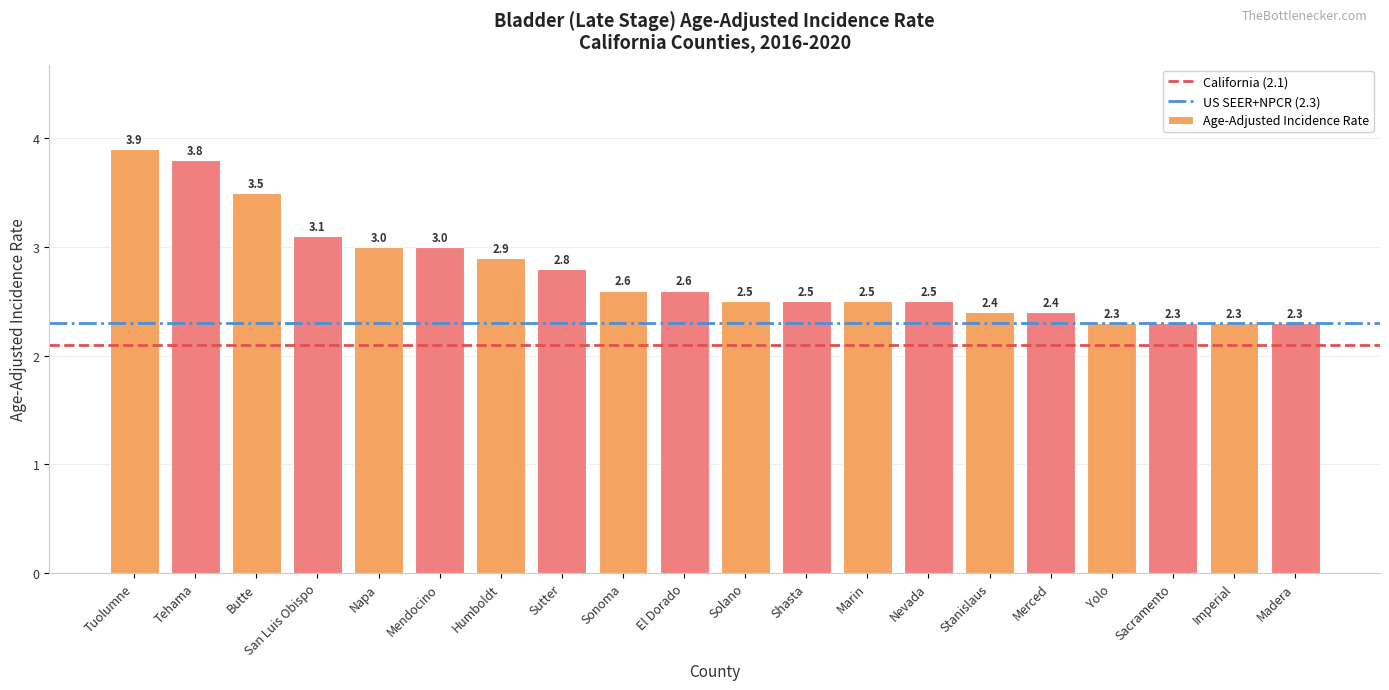

True or false: the data shows 2.3 at Madera.

True